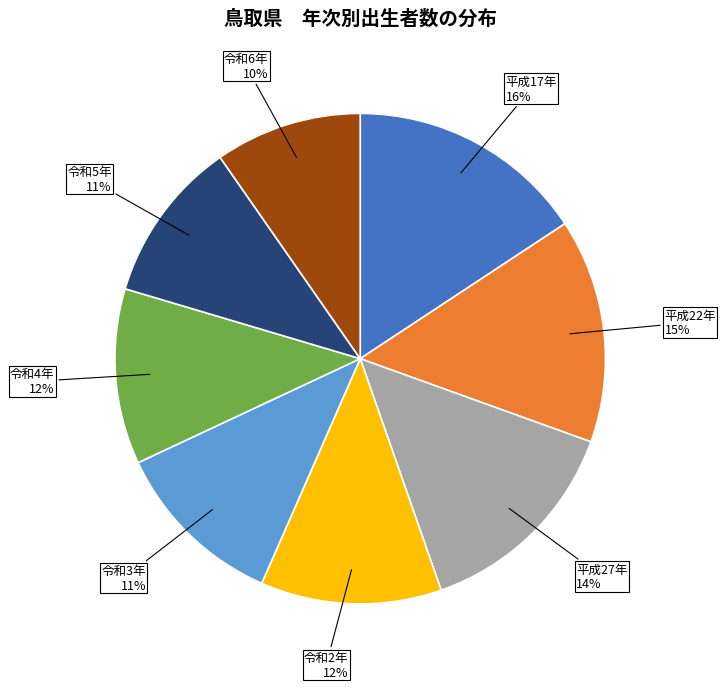

Is there any slice that represents more than half of the pie?

No